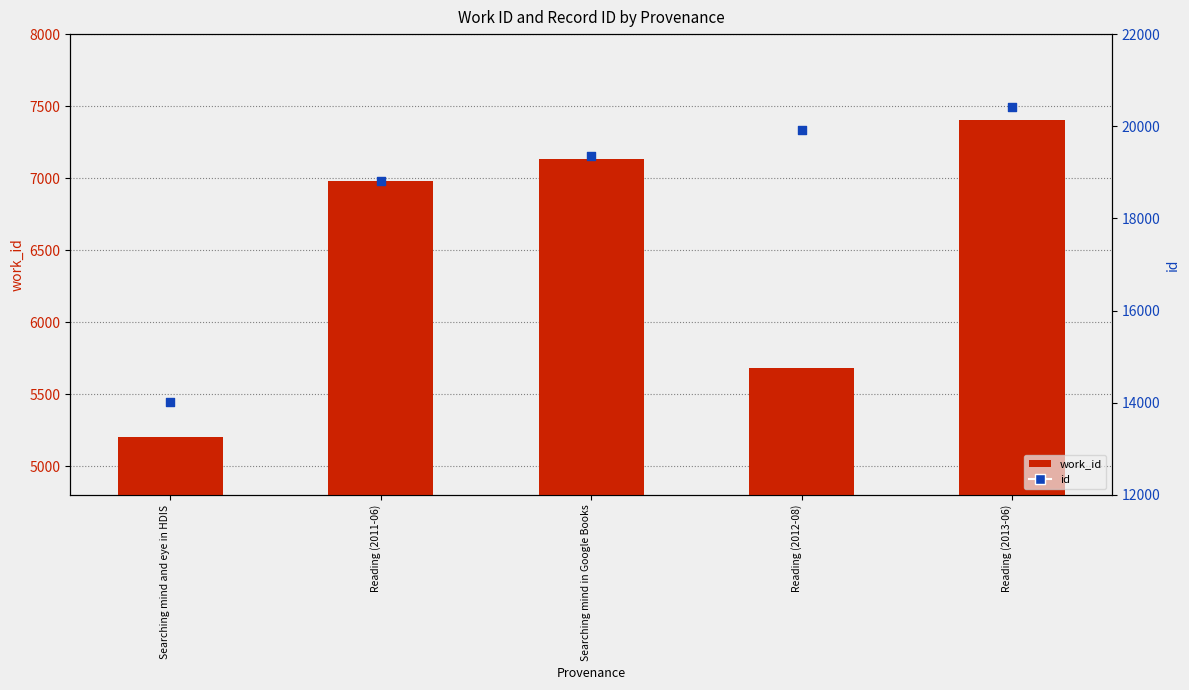

At which category is the sum across all series the highest?

Reading (2013-06)